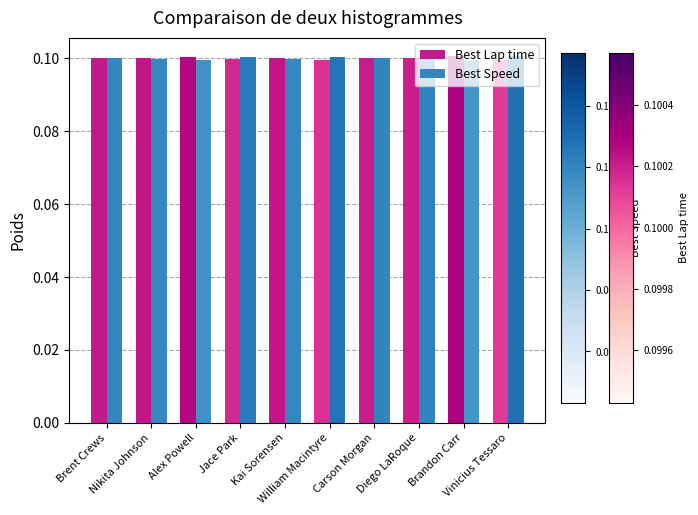

How many Best Speed values are between 0 and 1?

10